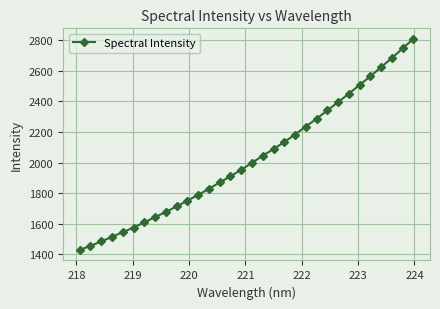

What is the difference between the maximum and second lowest values?

1351.1